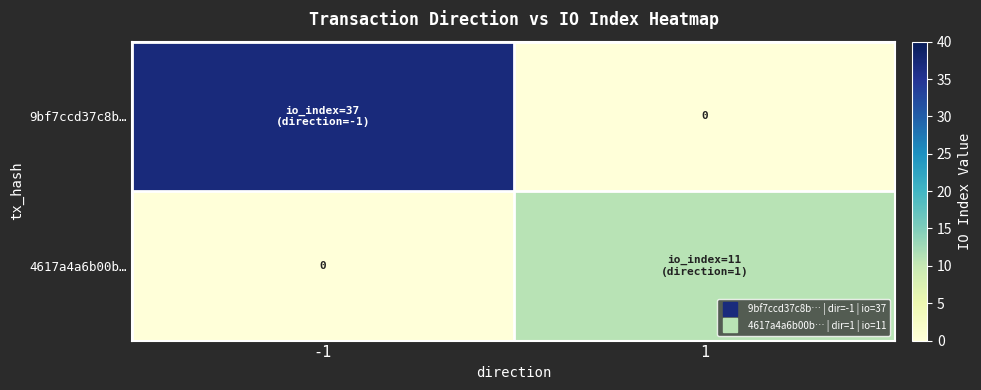

List the series in order of their peak value, highest first.

9bf7ccd37c8b…, 4617a4a6b00b…